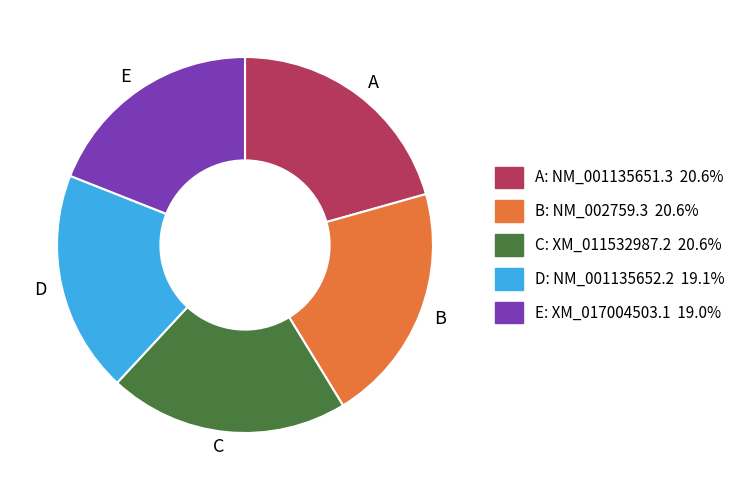

Is there any slice that represents more than half of the pie?

No